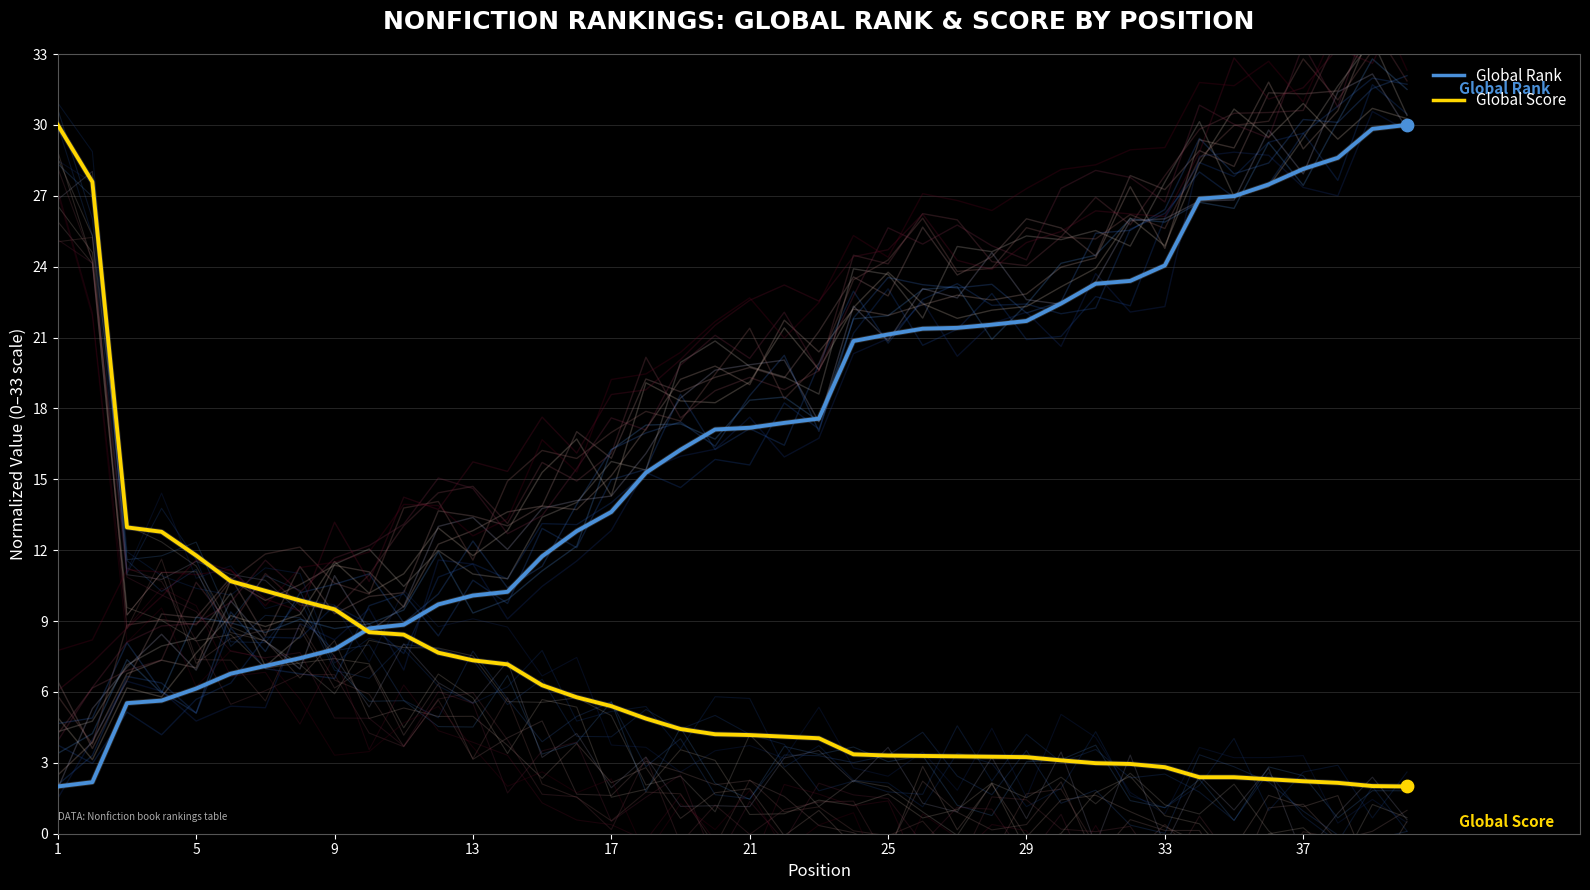

Which series contains the lowest Y value?

Global Rank